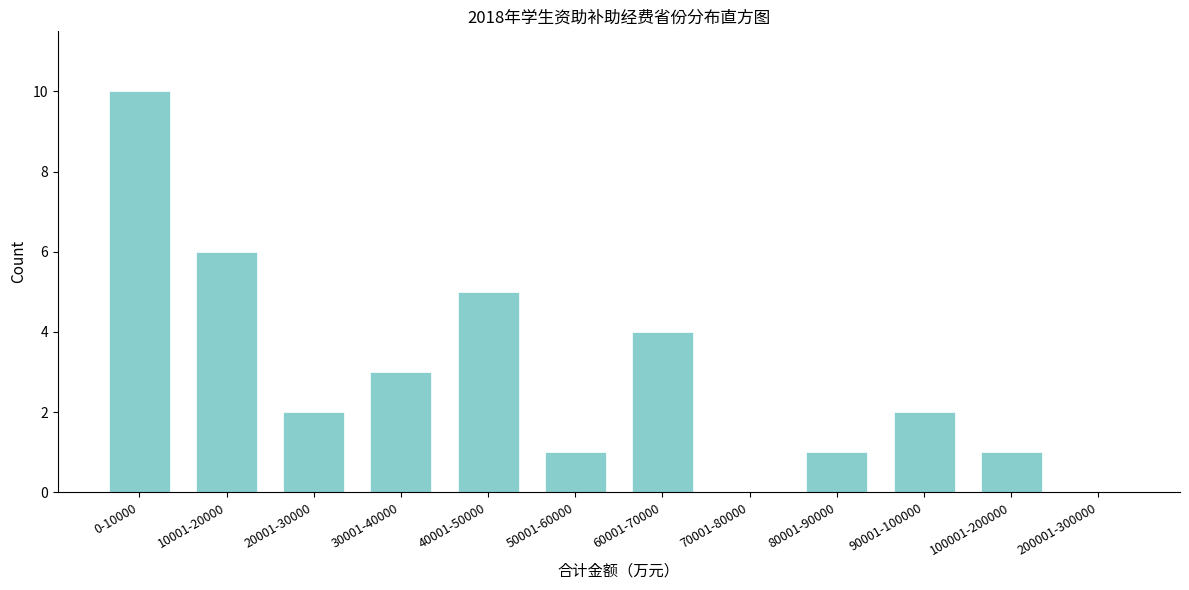

Reading left to right, what are all the values shown in this chart?

0-10000=10	10001-20000=6	20001-30000=2	30001-40000=3	40001-50000=5	50001-60000=1	60001-70000=4	70001-80000=0	80001-90000=1	90001-100000=2	100001-200000=1	200001-300000=0